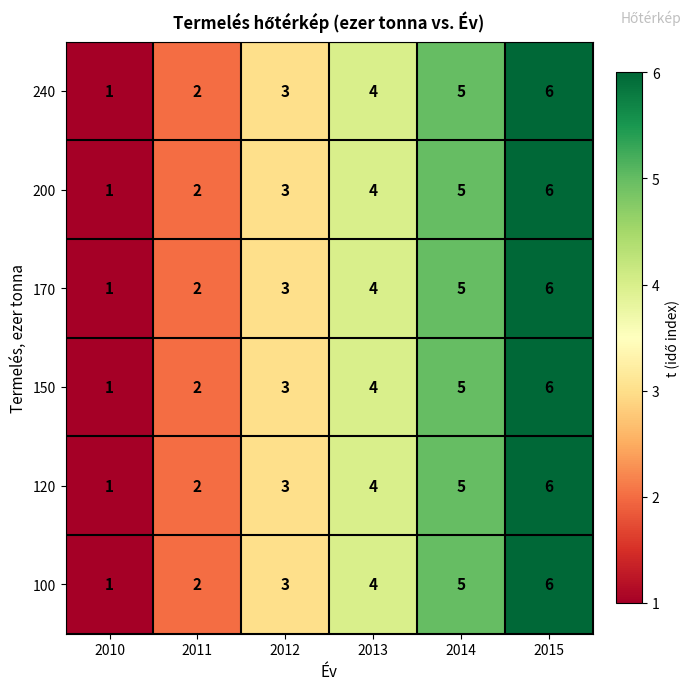

What is the maximum value shown in the chart?

6